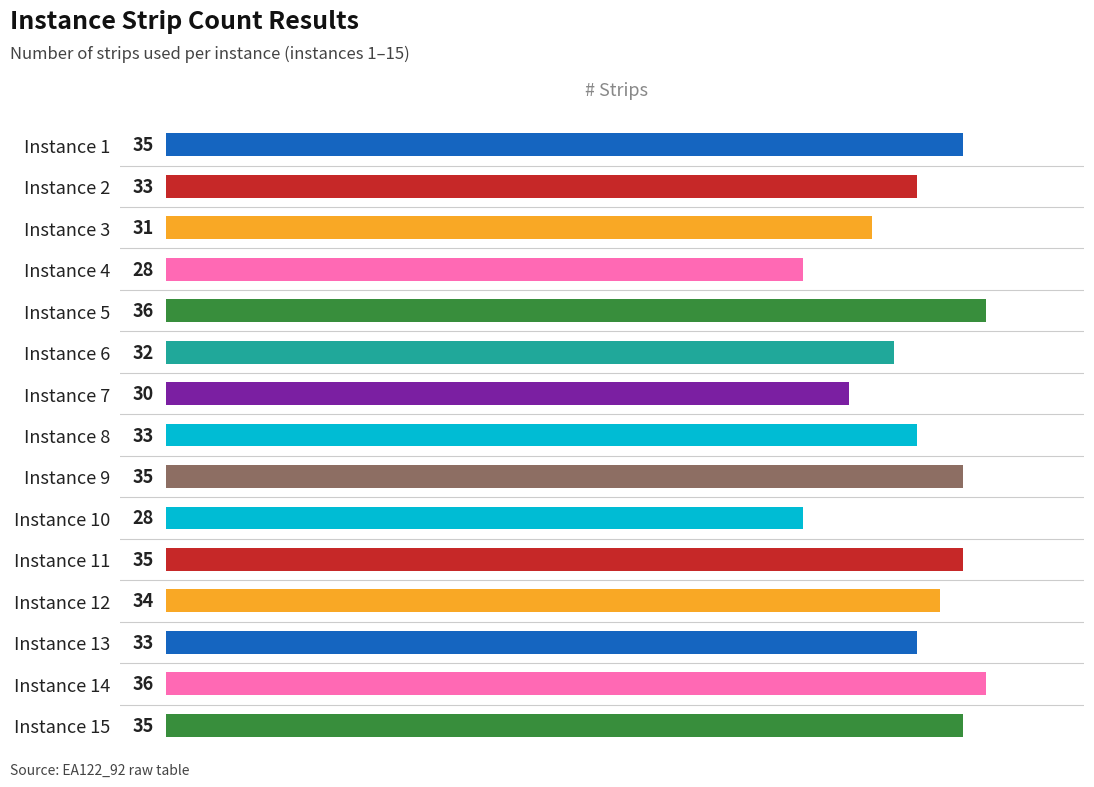

What is the sum of all values?

494